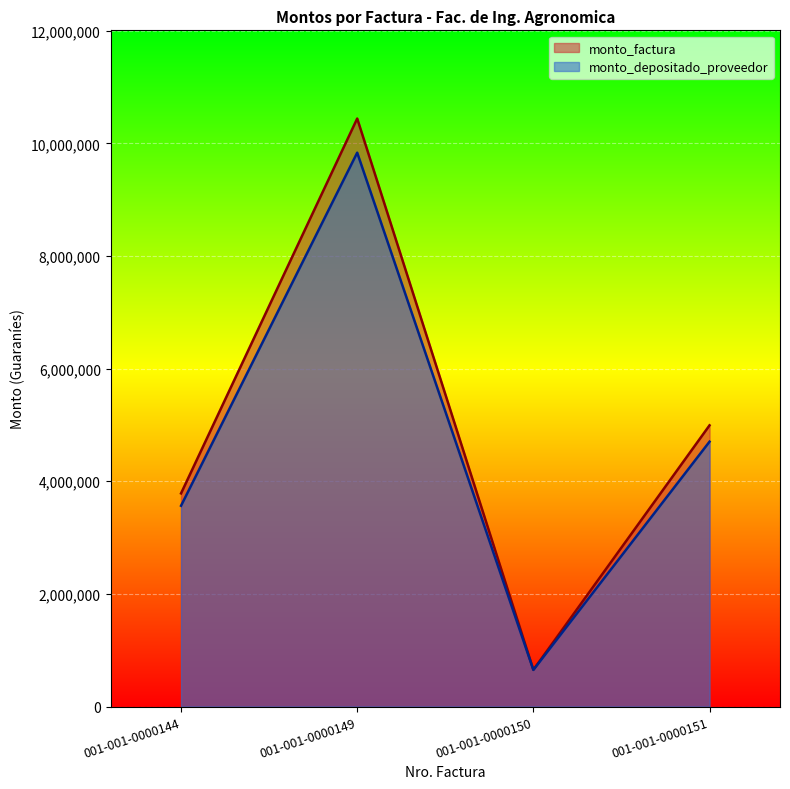

Is the value of monto_factura at 001-001-0000149 greater than the value of monto_depositado_proveedor at 001-001-0000150?

Yes